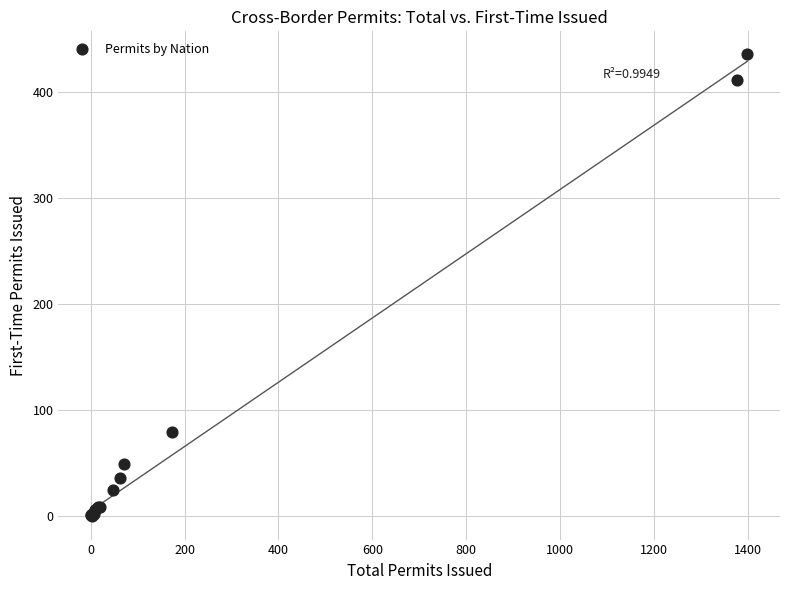

What Y value in the scatter plot is closest to 217?

80